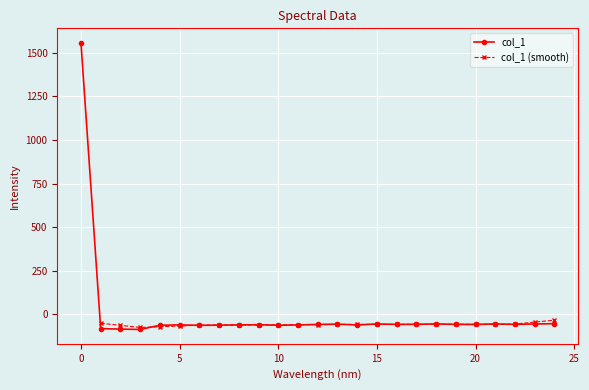

What is the maximum value shown in the chart?

1556.9